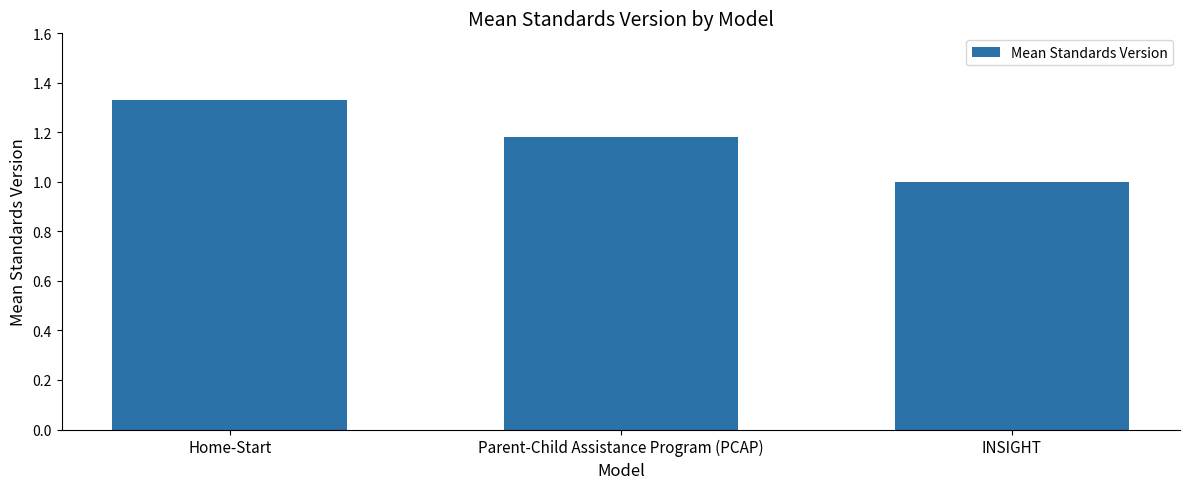

True or false: the data shows 0.5 at Parent-Child Assistance Program (PCAP).

False